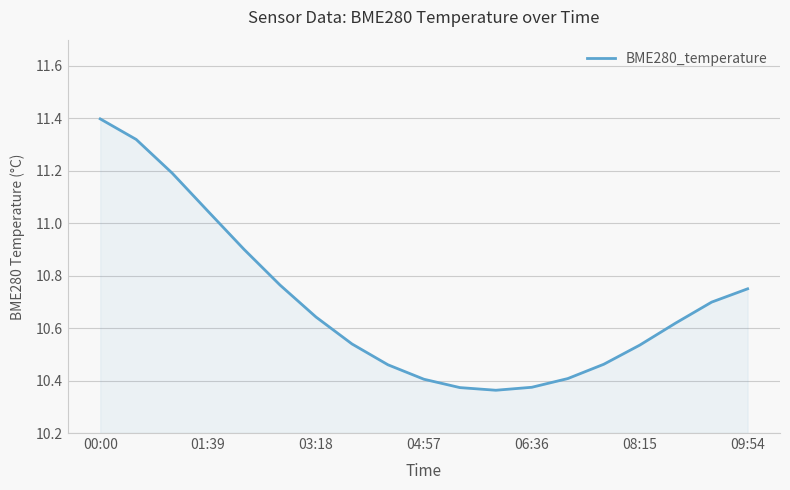

What is the difference between the second highest and minimum values?

1.0